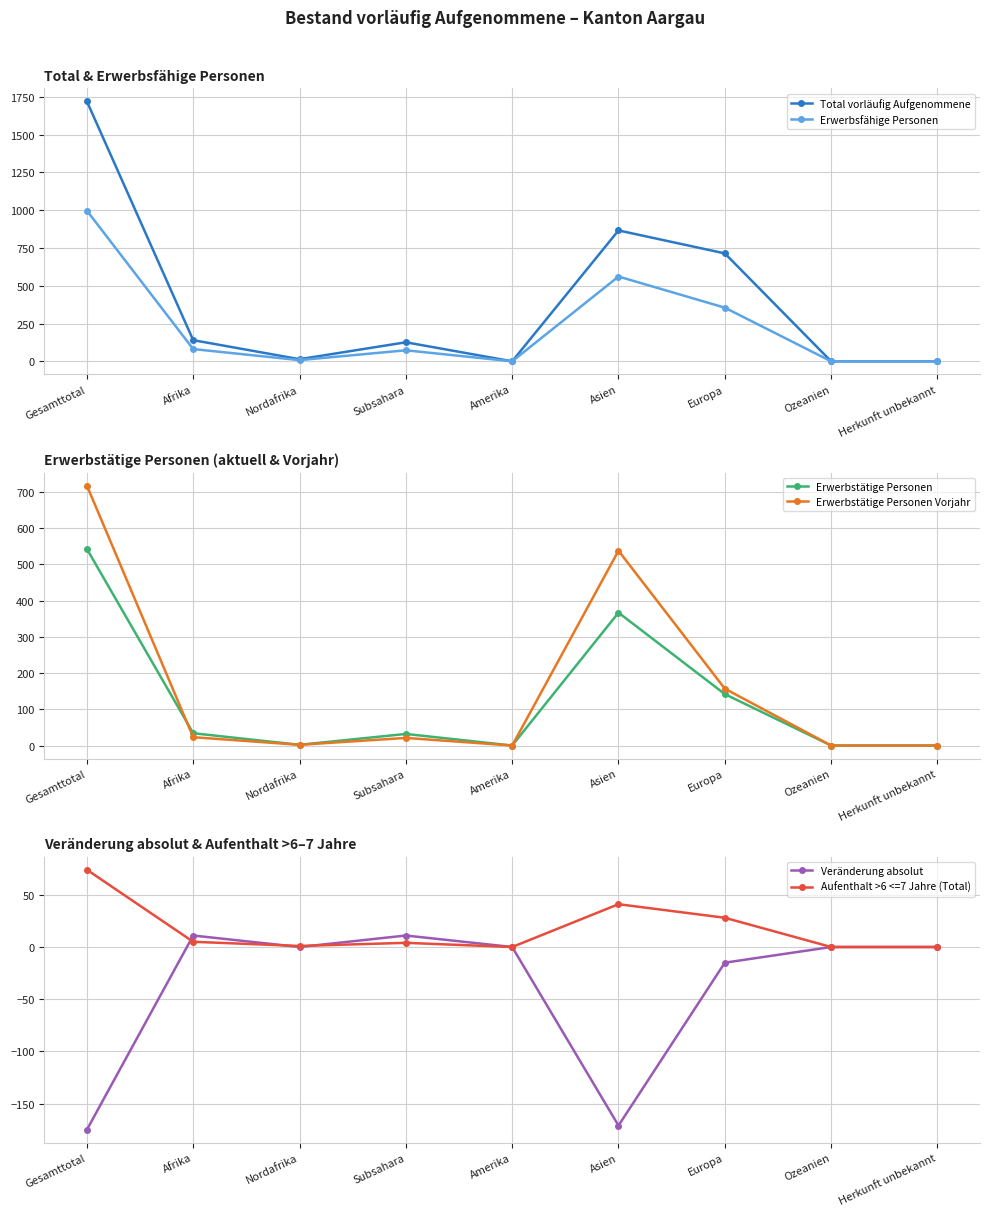

Between Afrika and Ozeanien, which is larger?

Afrika